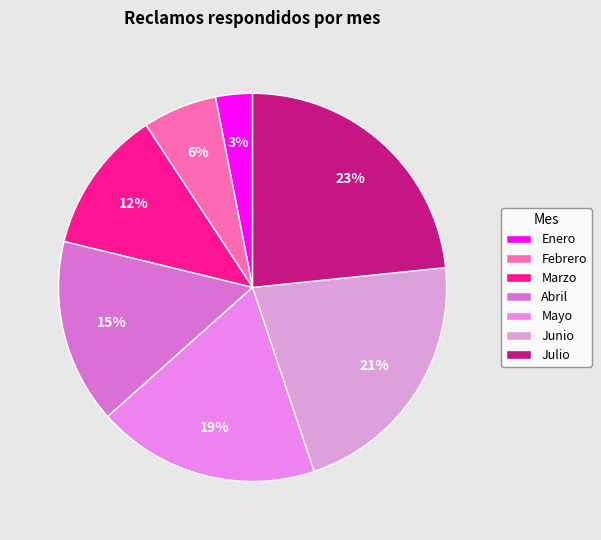

To the nearest percent, what is the difference between the largest and smallest slice percentages?

20%